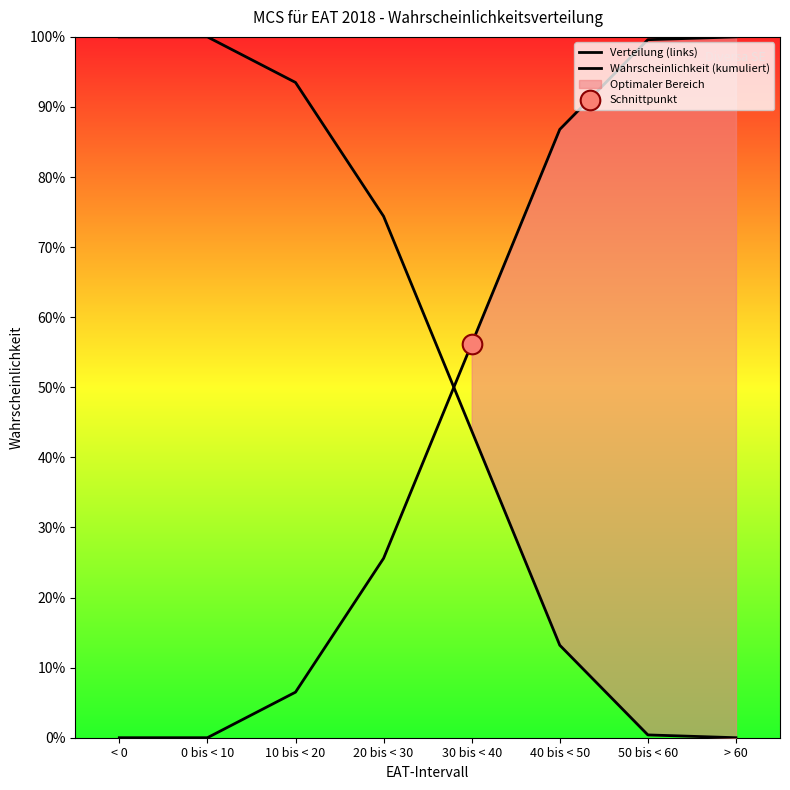

What is the total value across all series at 0 bis < 10?

1.0